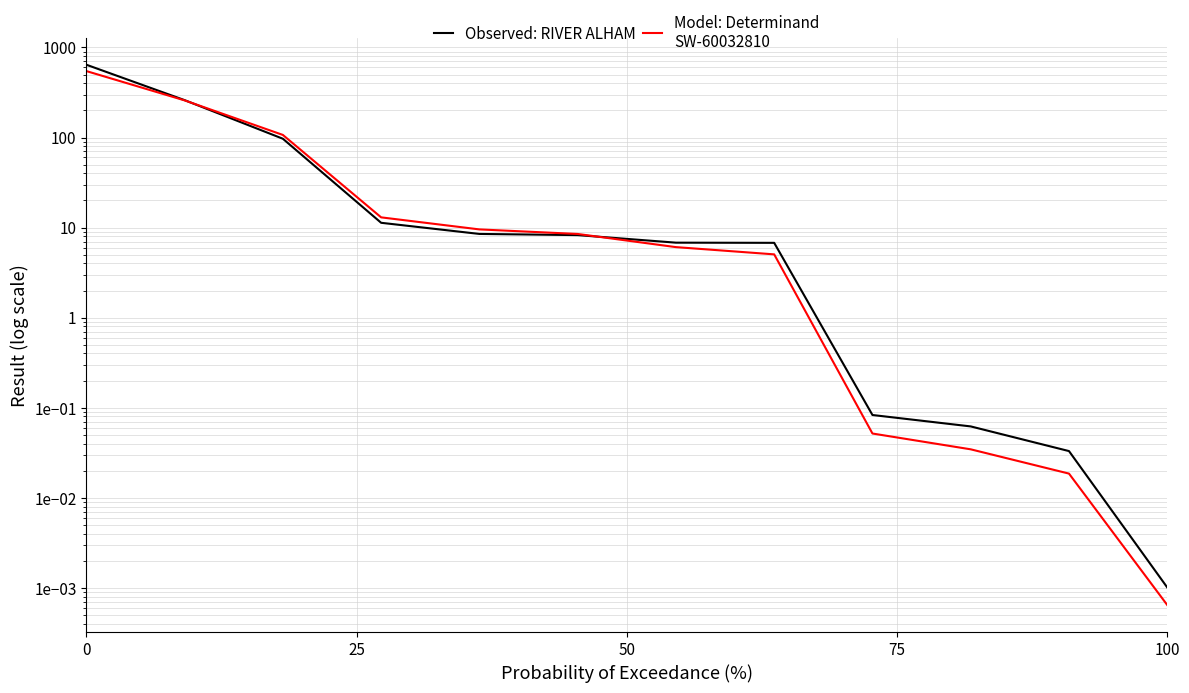

What is the value of the Observed: RIVER ALHAM point at the 2nd from the left?

260.0